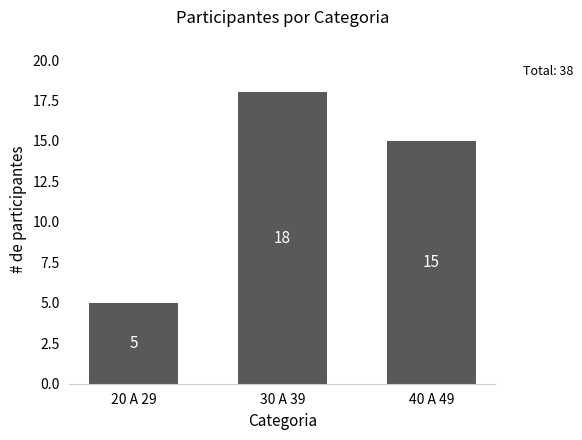

How many data points are less than 15?

1